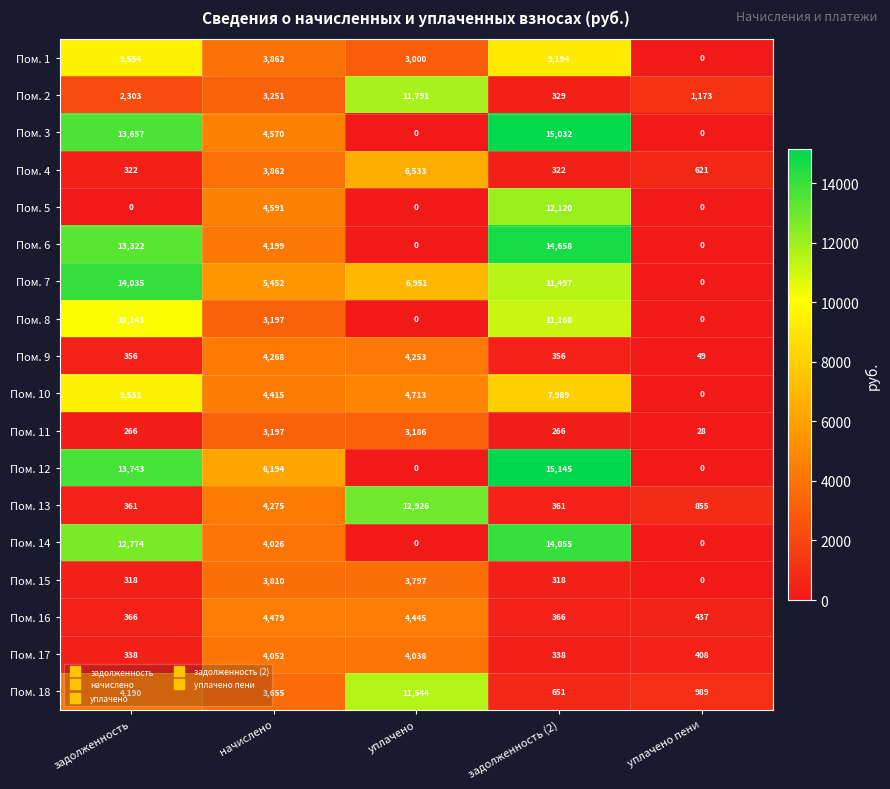

What is the total value across all series at задолженность (2)?

114157